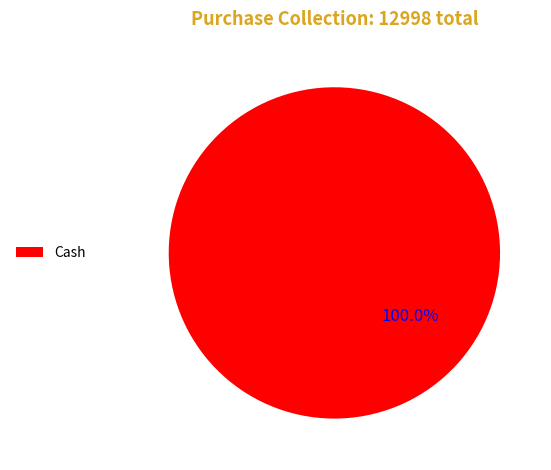

Rank the categories by value from lowest to highest.

Cash